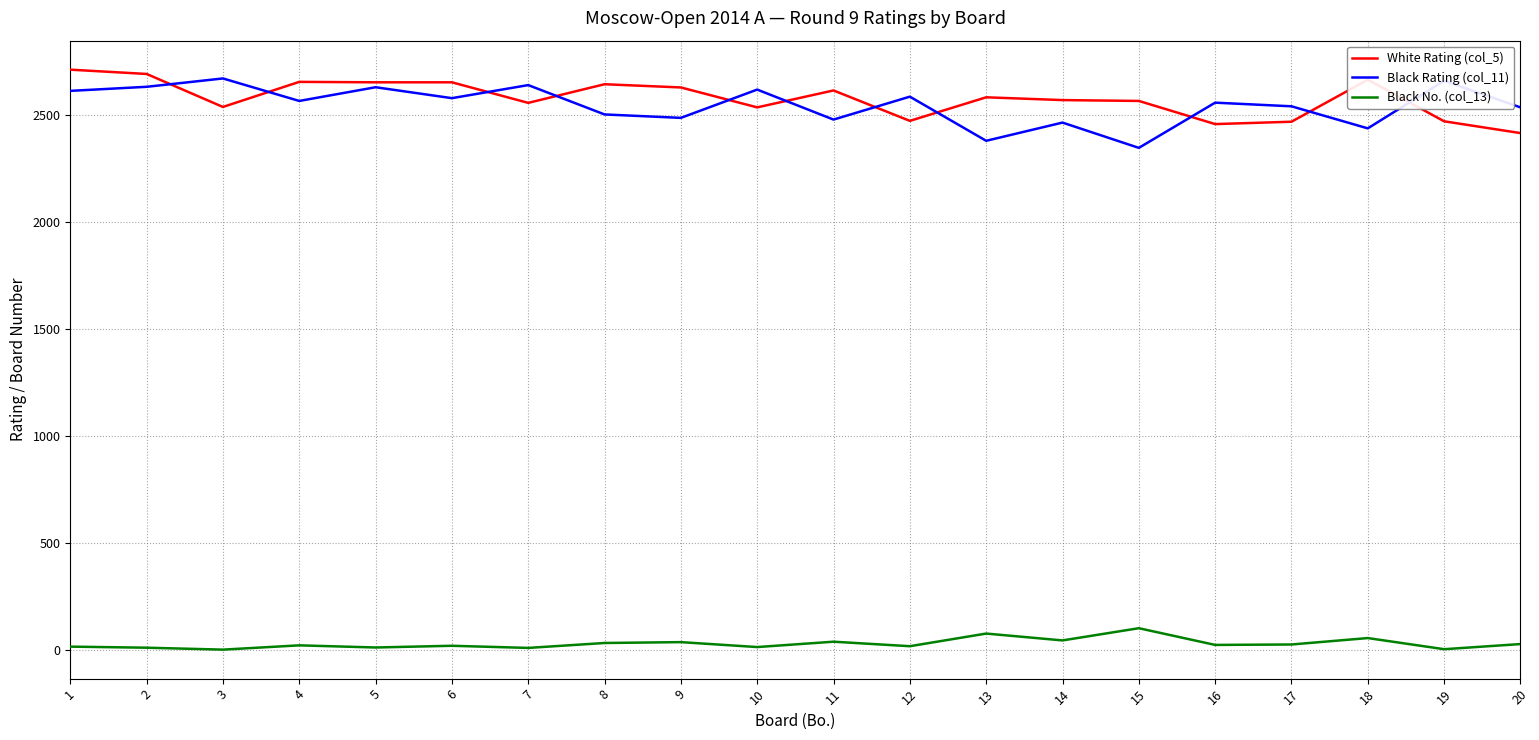

The value of White Rating (col_5) at 9 is 678. True or false?

False